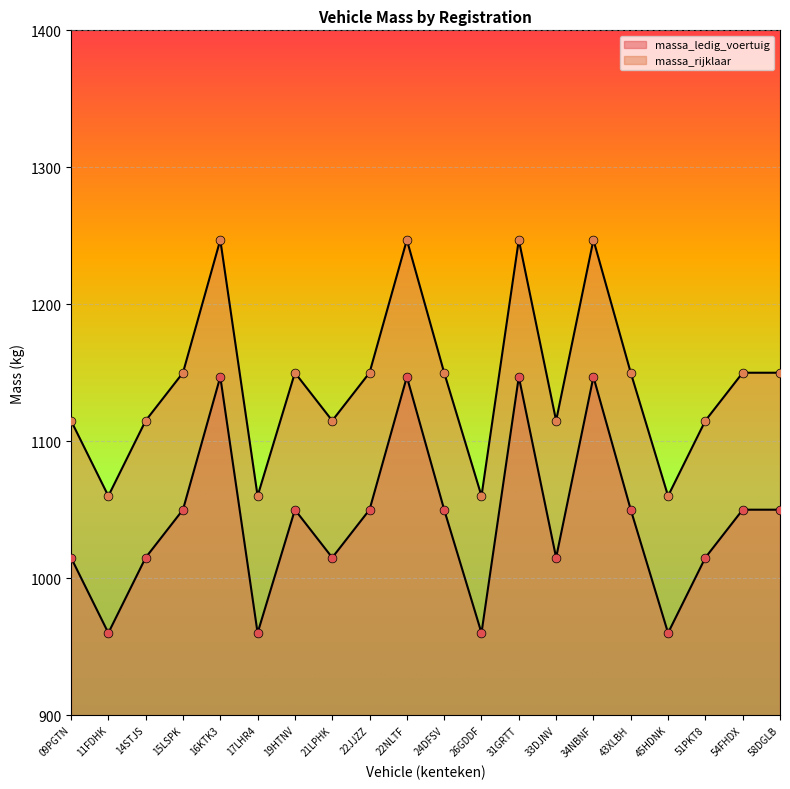

What is the total value across all series at 14STJS?

2130